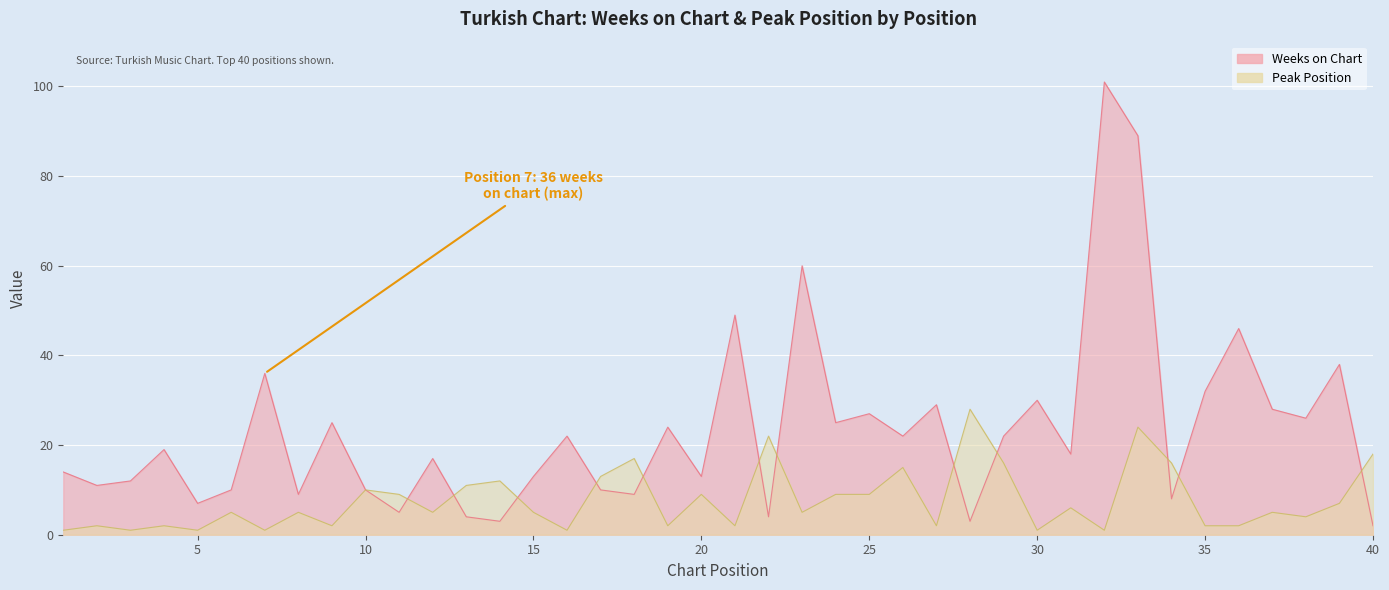

At how many categories does at least one series exceed 4?

40